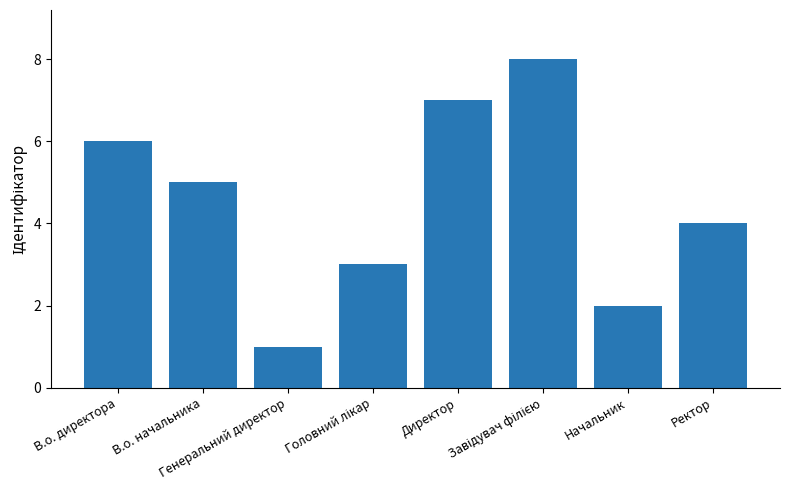

At which label is the value closest to 4?

Ректор